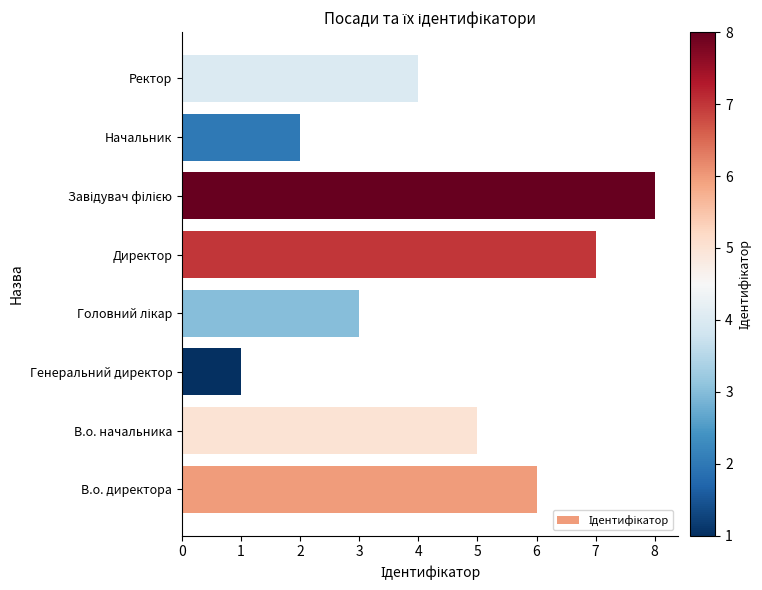

What is the greatest value displayed?

8